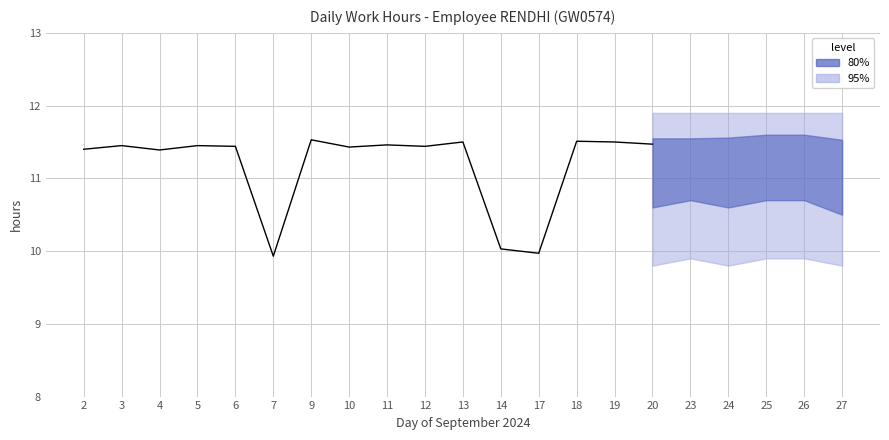

How many points are lower than both their immediate neighbors (excluding endpoints)?

5